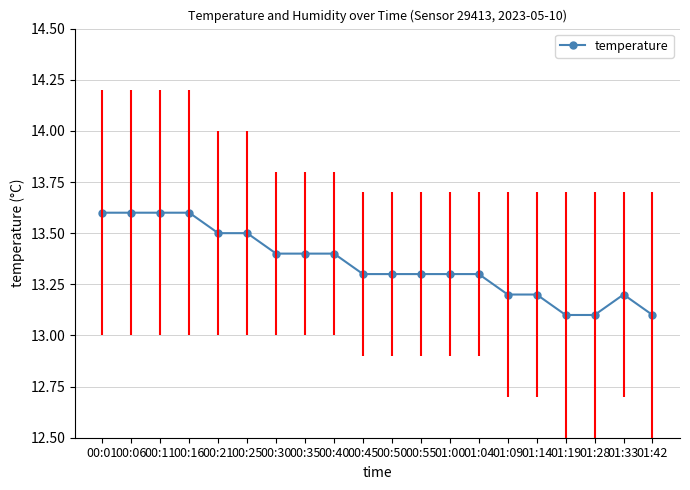

What is the difference between the maximum and minimum values?

0.5